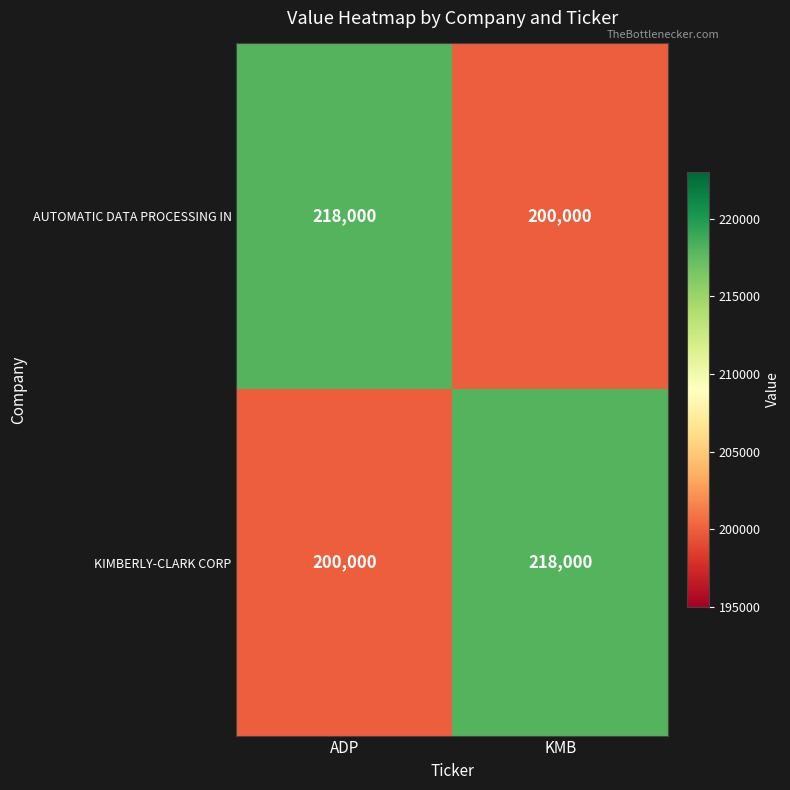

Is it true that AUTOMATIC DATA PROCESSING IN equals 323045 at ADP?

False